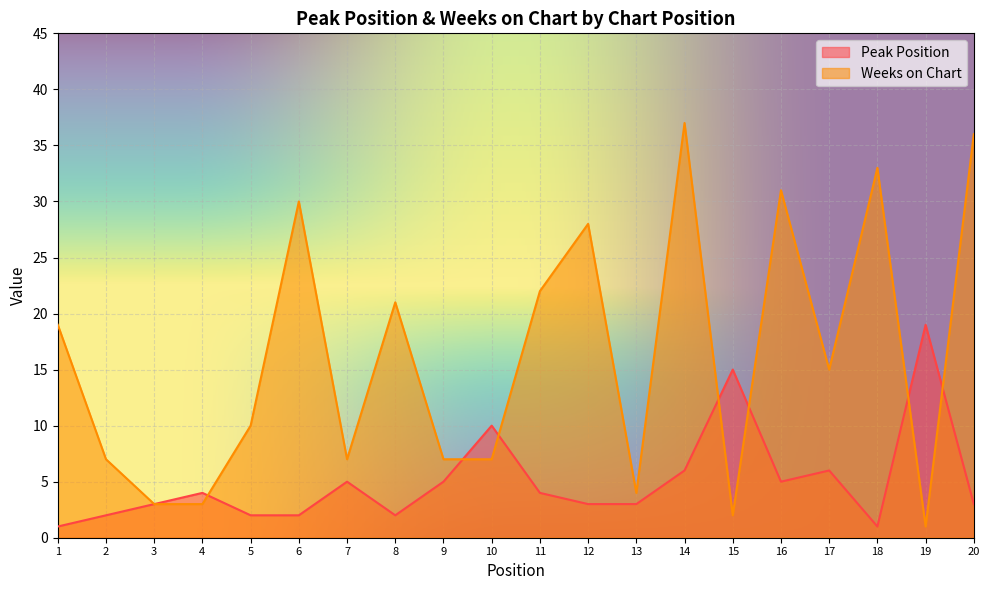

Read the Weeks on Chart value at 11.

22